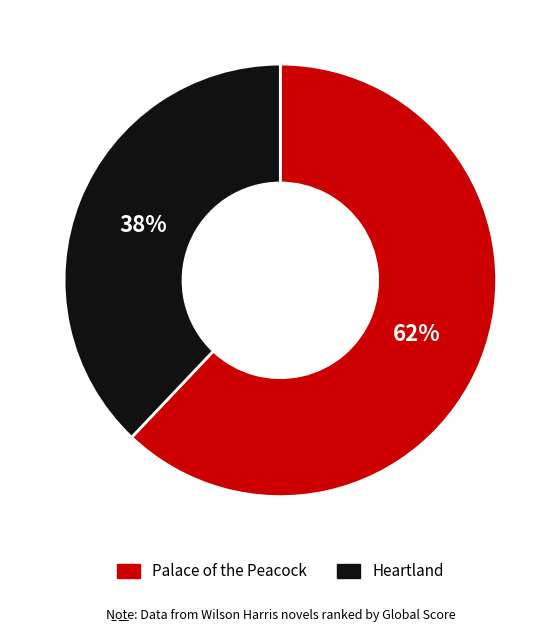

Combined, do Palace of the Peacock and Heartland account for over 50%?

Yes